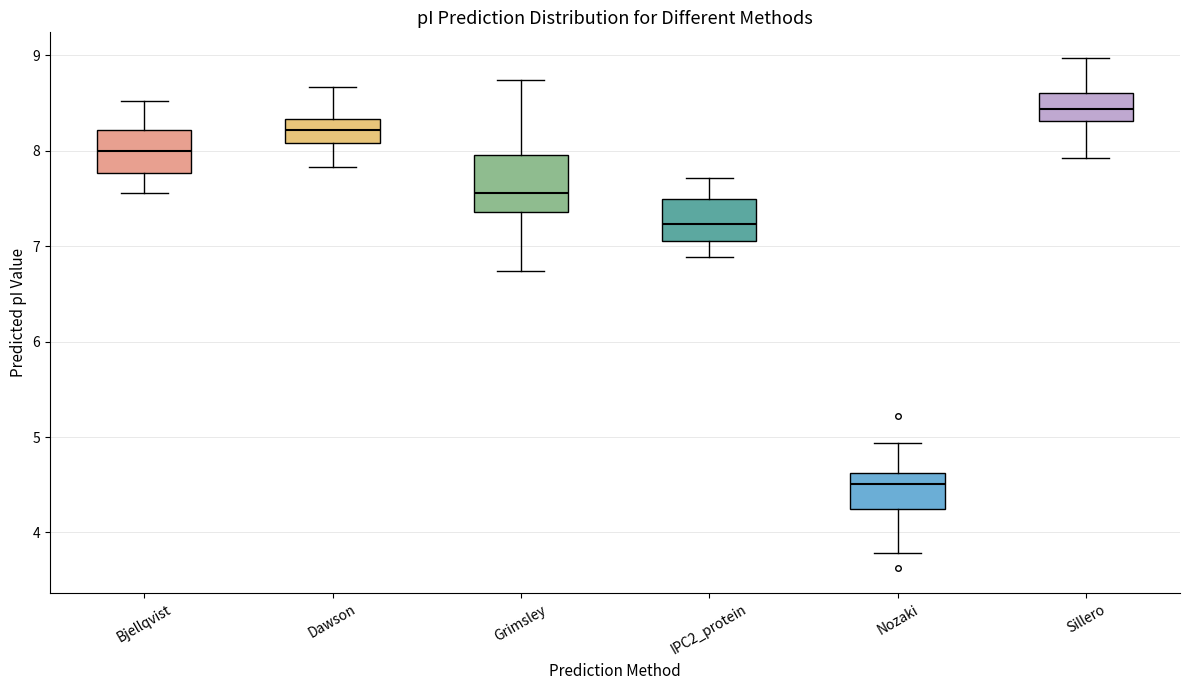

Which box's median line is the highest?

Sillero